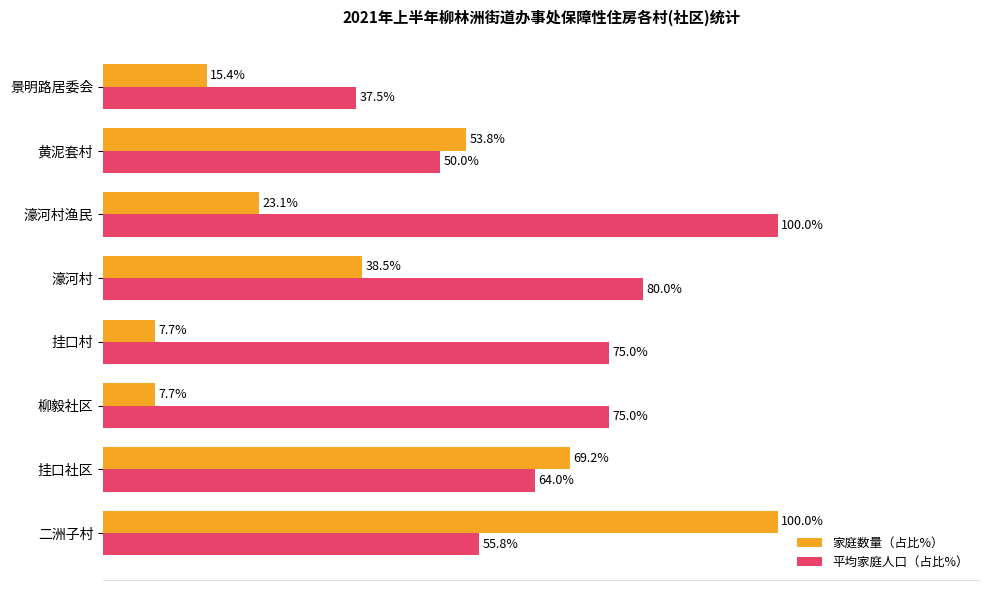

Where is 家庭数量（占比%） nearest to the value 53?

黄泥套村